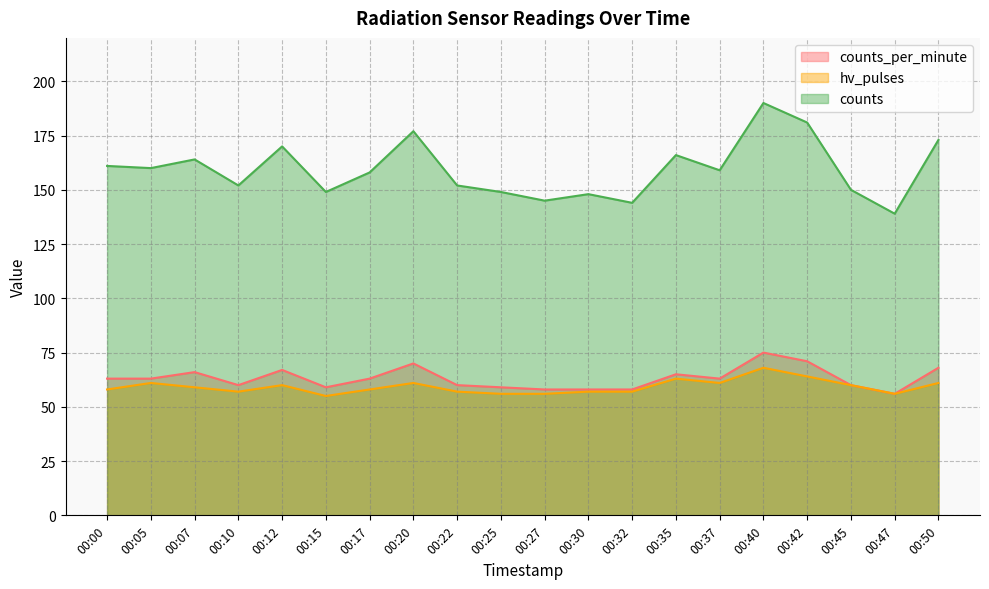

Reading left to right, extract all data points from this chart.

counts_per_minute: 00:00=63	00:05=63	00:07=66	00:10=60	00:12=67	00:15=59	00:17=63	00:20=70	00:22=60	00:25=59	00:27=58	00:30=58	00:32=58	00:35=65	00:37=63	00:40=75	00:42=71	00:45=60	00:47=56	00:50=68
hv_pulses: 00:00=58	00:05=61	00:07=59	00:10=57	00:12=60	00:15=55	00:17=58	00:20=61	00:22=57	00:25=56	00:27=56	00:30=57	00:32=57	00:35=63	00:37=61	00:40=68	00:42=64	00:45=60	00:47=56	00:50=61
counts: 00:00=161	00:05=160	00:07=164	00:10=152	00:12=170	00:15=149	00:17=158	00:20=177	00:22=152	00:25=149	00:27=145	00:30=148	00:32=144	00:35=166	00:37=159	00:40=190	00:42=181	00:45=150	00:47=139	00:50=173